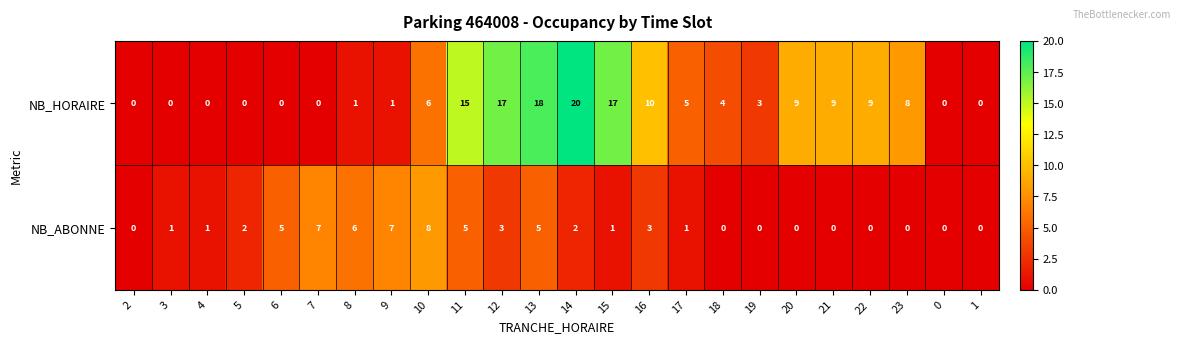

How many values in the NB_HORAIRE series are below 5?

12